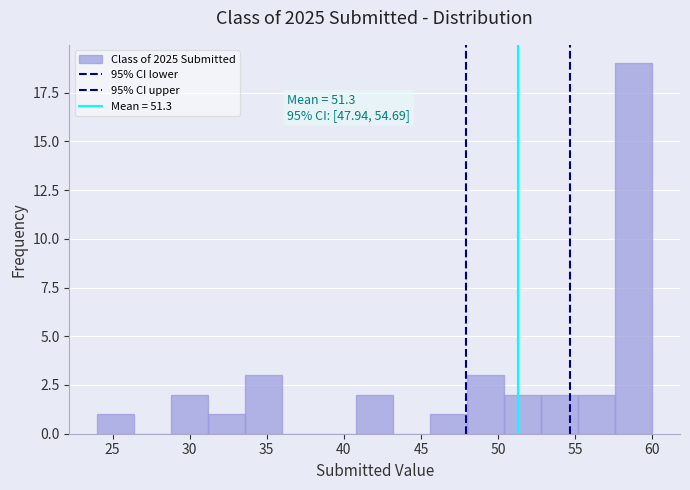

Which range on the x-axis has the tallest bar?

57.6 to 60.0